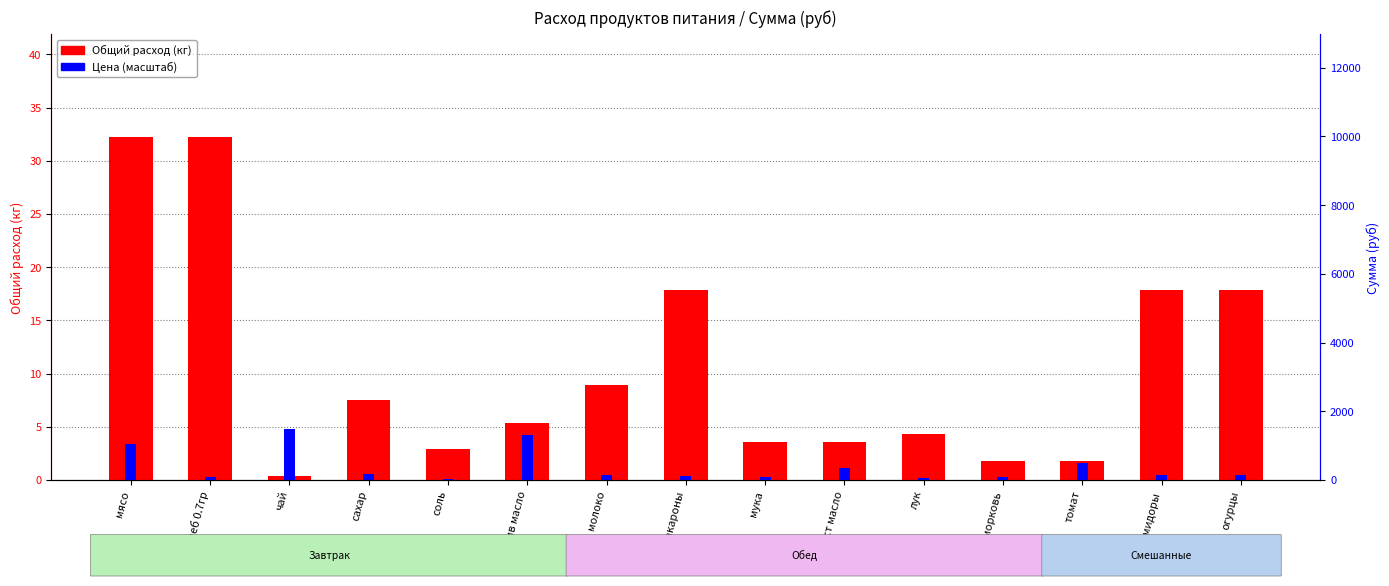

Where is Общий расход (кг) nearest to the value 16?

макароны